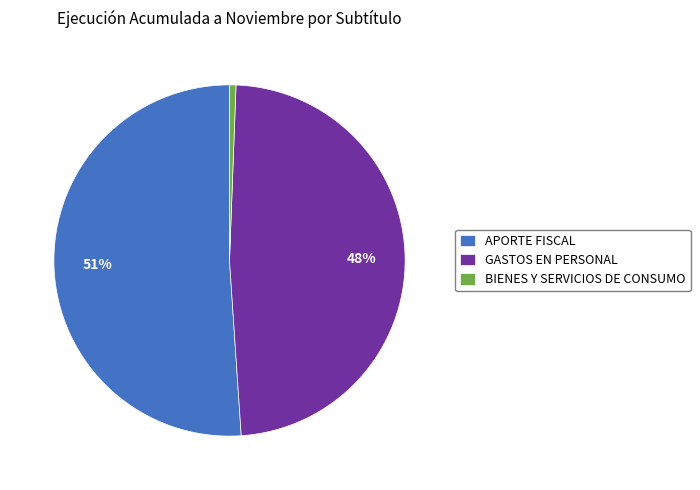

True or false: APORTE FISCAL accounts for 51% of the total.

True